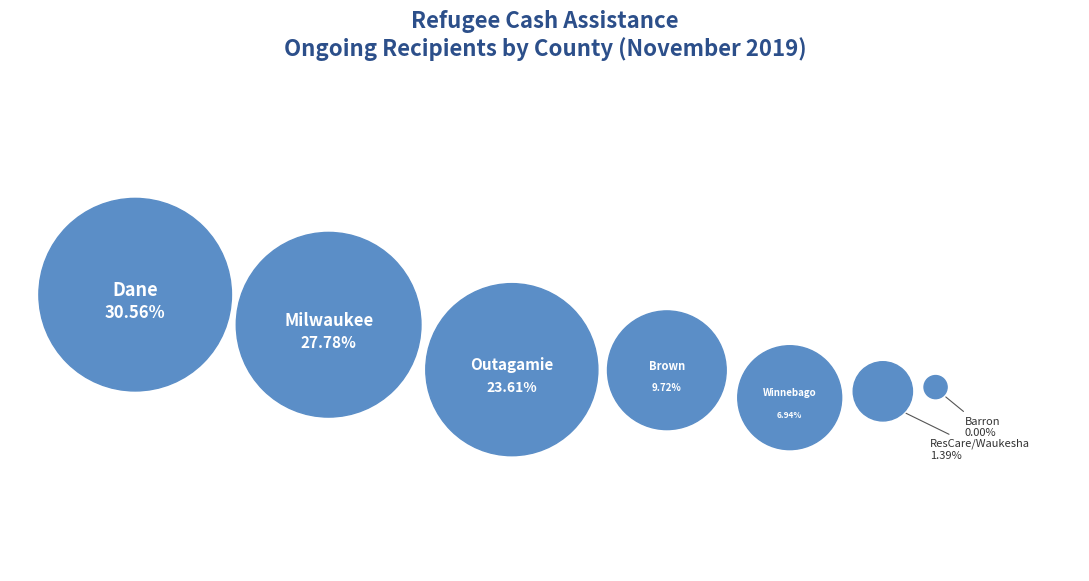

To the nearest percent, what portion does Brown represent?

10%